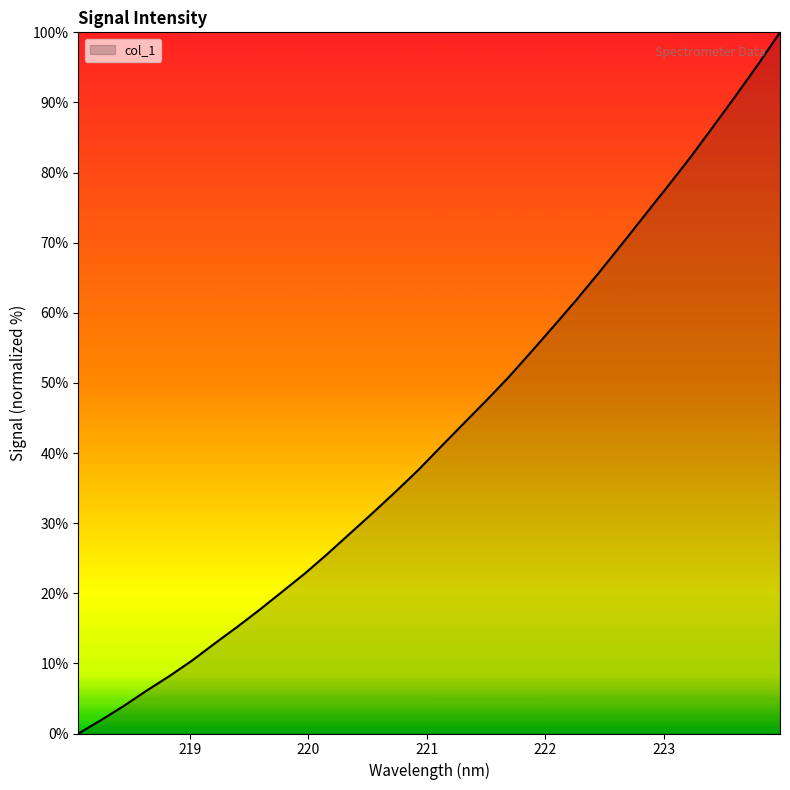

How many values are above zero?

31